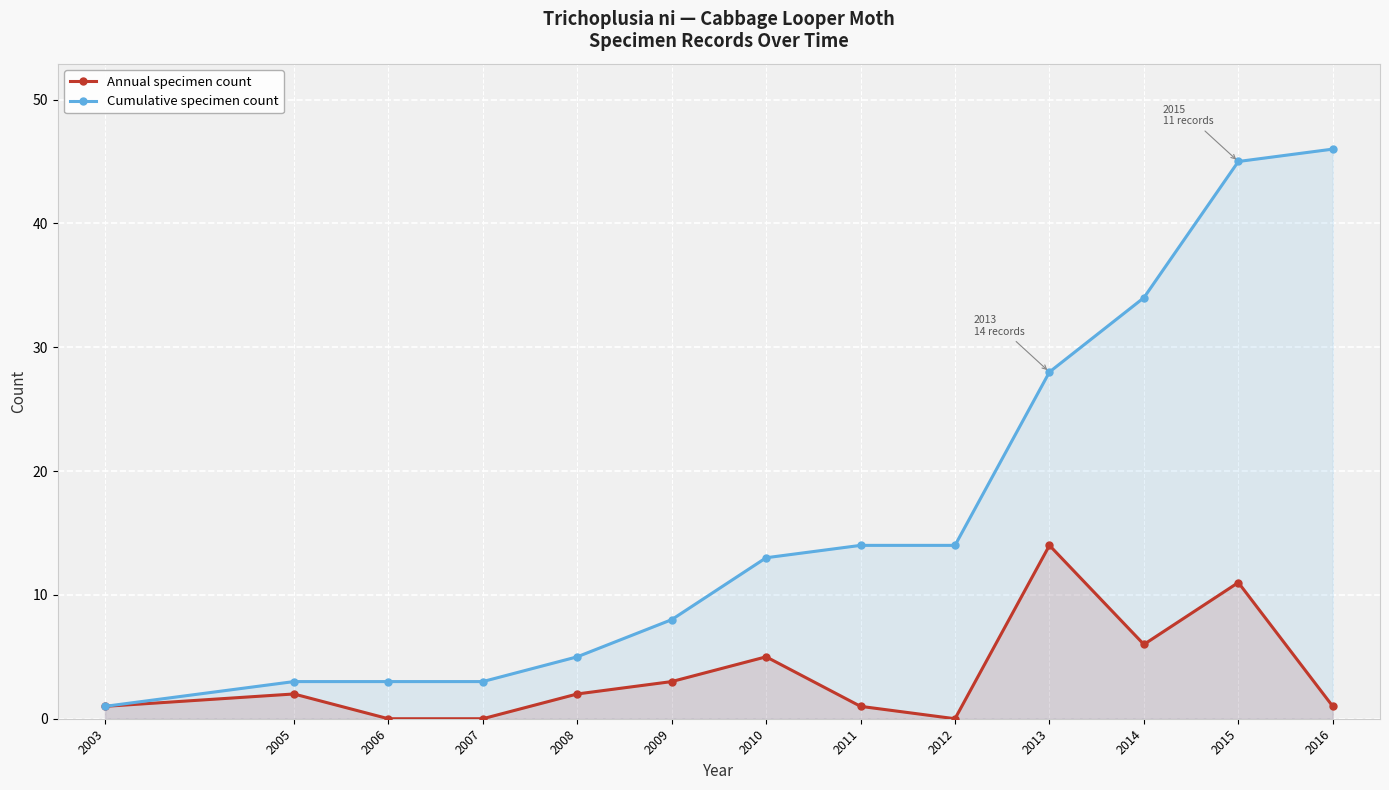

Where does the Annual specimen count series first go above 2?

2009